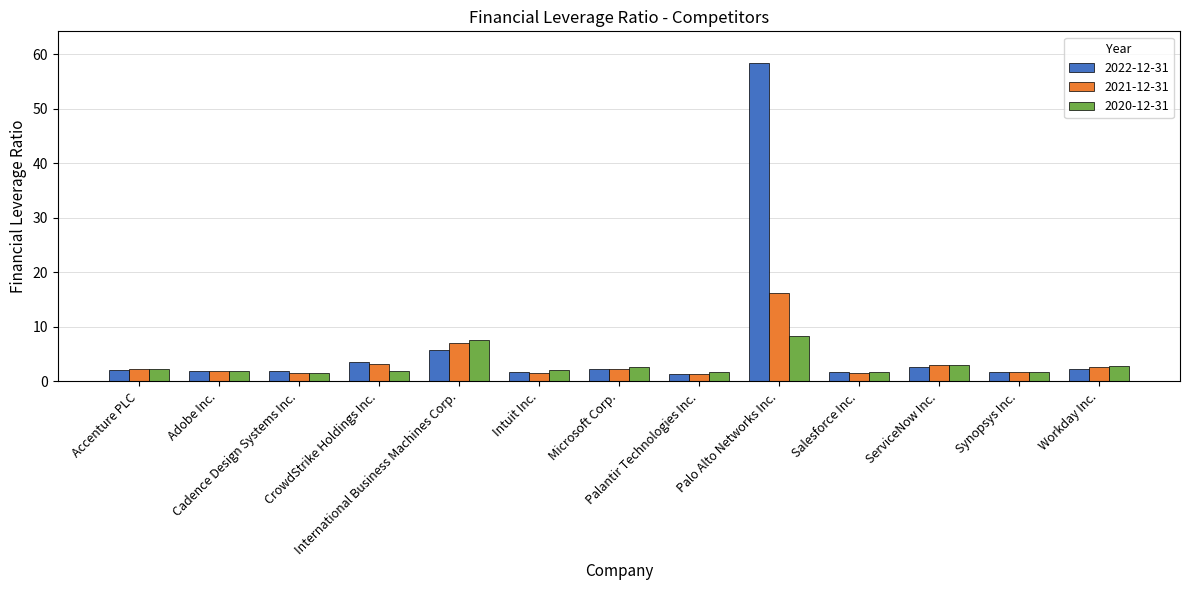

What are all the series names shown in the legend?

2022-12-31, 2021-12-31, 2020-12-31